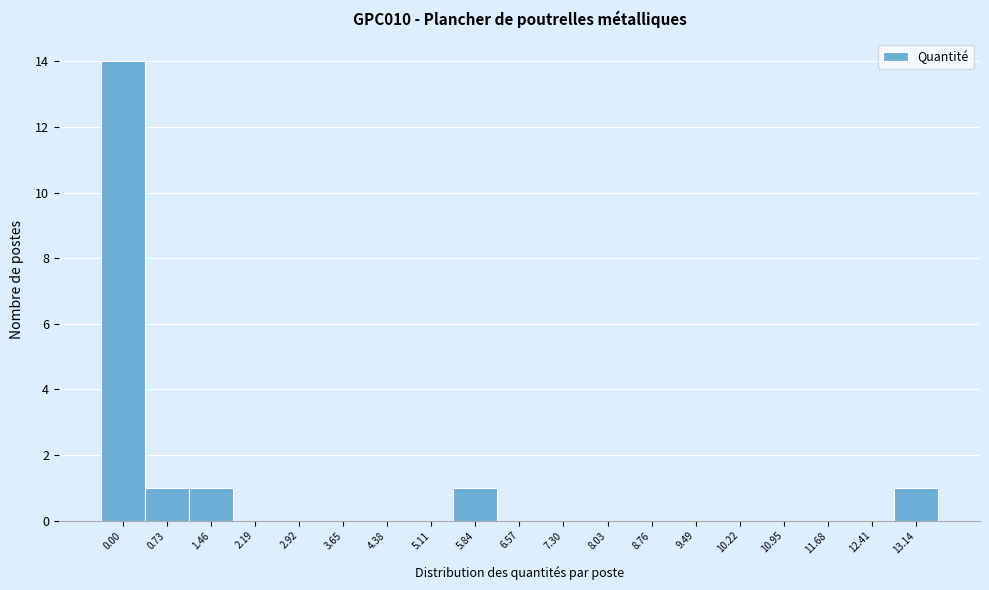

Reading left to right, transcribe all the data shown in this chart.

0.00=14	0.73=1	1.46=1	2.19=0	2.92=0	3.65=0	4.38=0	5.11=0	5.84=1	6.57=0	7.30=0	8.03=0	8.76=0	9.49=0	10.22=0	10.95=0	11.68=0	12.41=0	13.14=1